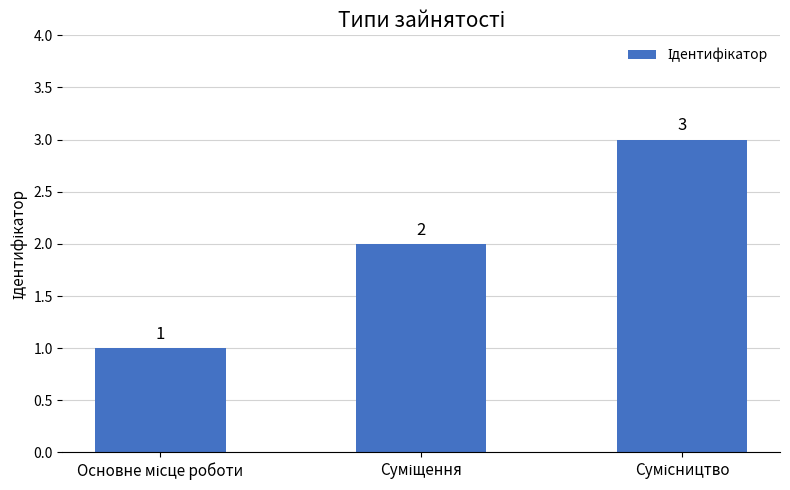

What is the value of the 2nd bar from the left?

2